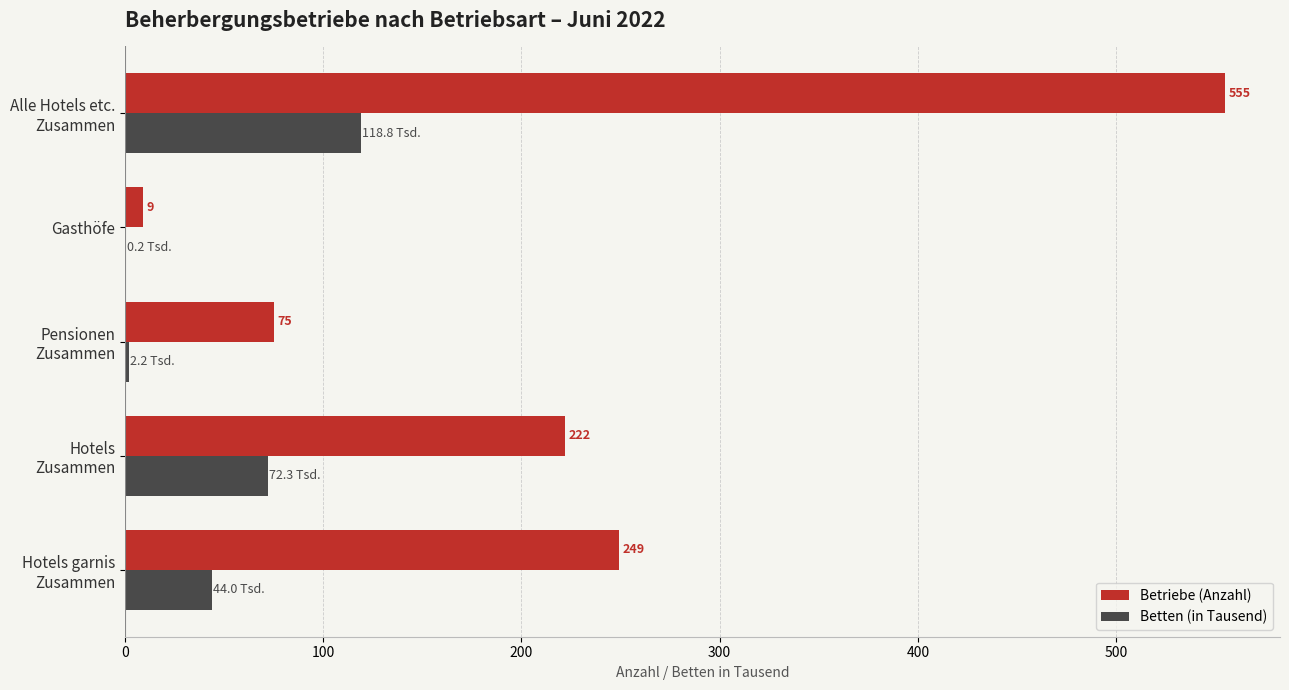

What is the sum of all Betriebe (Anzahl) values?

1110.0